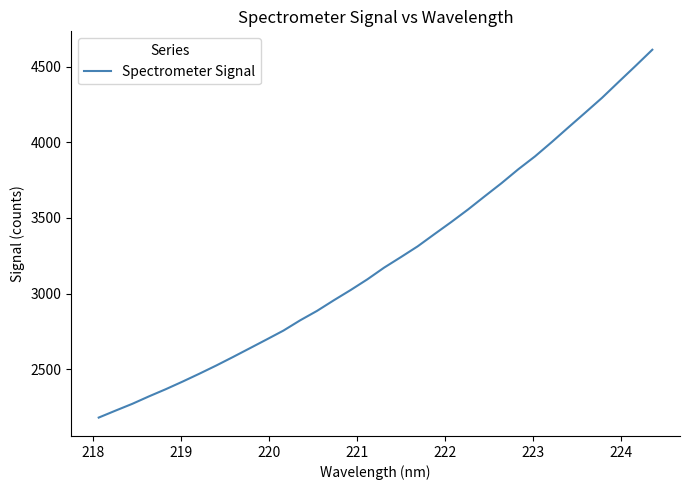

What is the maximum value shown in the chart?

4611.2